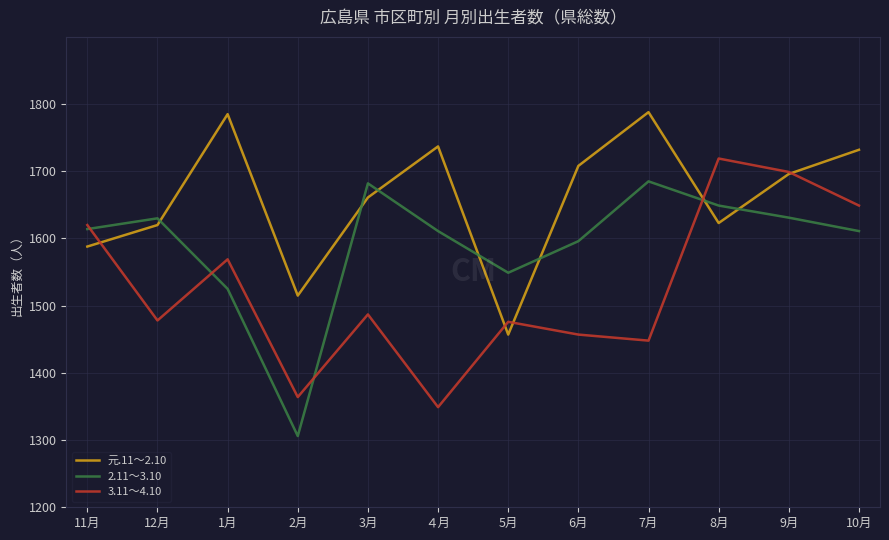

What is the minimum value shown in the chart?

1306